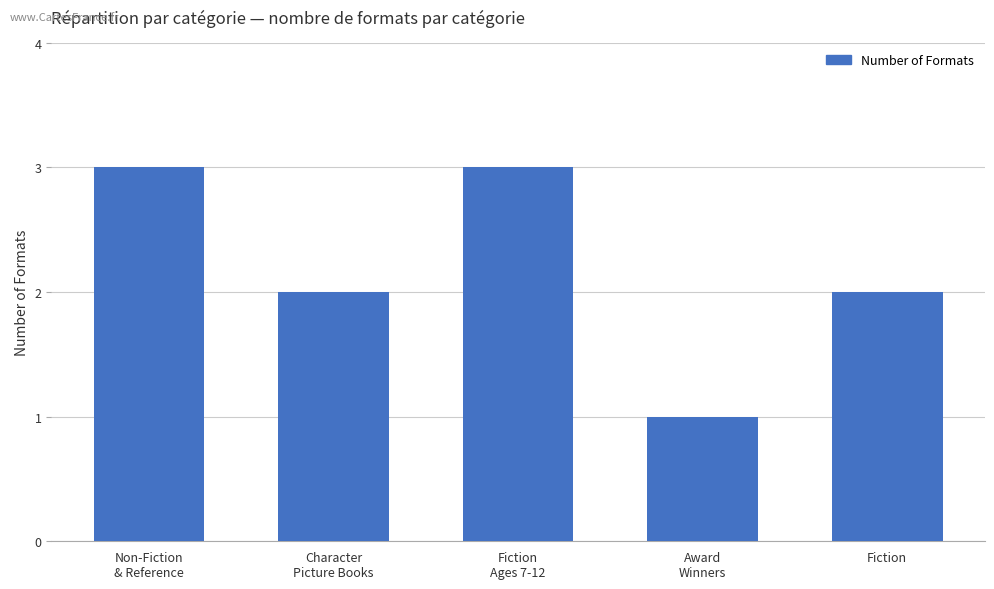

The value at Fiction
Ages 7-12 is 3. True or false?

True